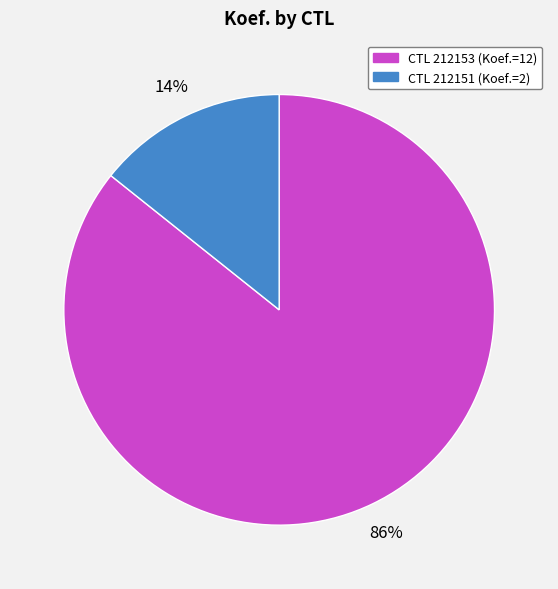

To the nearest percent, what is the average slice percentage?

50%